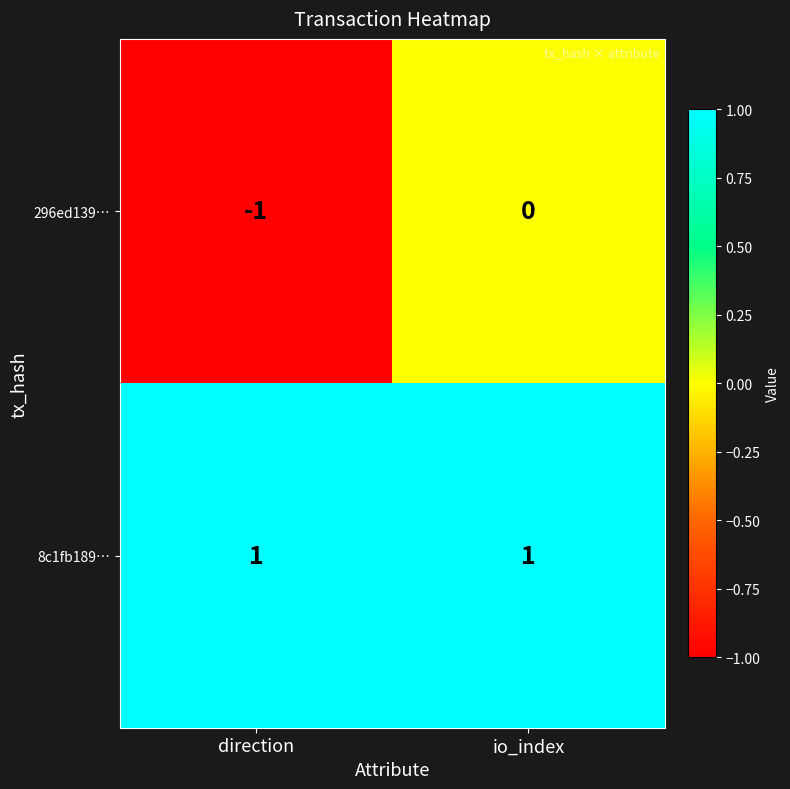

At how many categories does at least one series exceed 0?

2